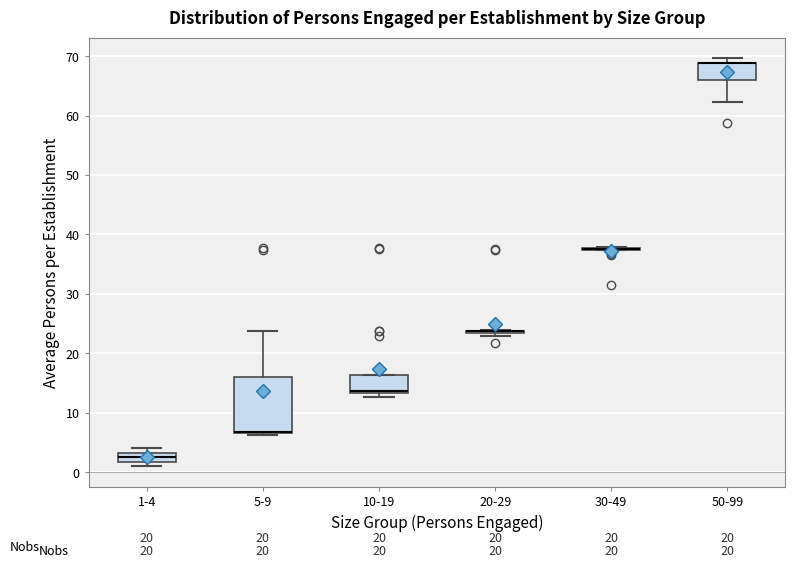

Reading left to right, transcribe this box plot: for each box, give where its median line is, the range the box spans, and where its two whiskers end, as read against the y-axis. The values are not printed on the chart, so give them approximately, as read against the axis.

1-4: median 3 (inside the box), box 2 to 3, whiskers 1 to 4
5-9: median 7 (drawn on the box's lower edge), box 7 to 16, whiskers 6 to 24
10-19: median 14 (drawn on the box's lower edge), box 13 to 16, whiskers 13 (just below the box's lower edge) to 16
20-29: box collapsed to a line at 24, whiskers 23 to 24
30-49: box collapsed to a line at 38, whiskers 37 to 38
50-99: median 69 (drawn on the box's upper edge), box 66 to 69, whiskers 62 to 70